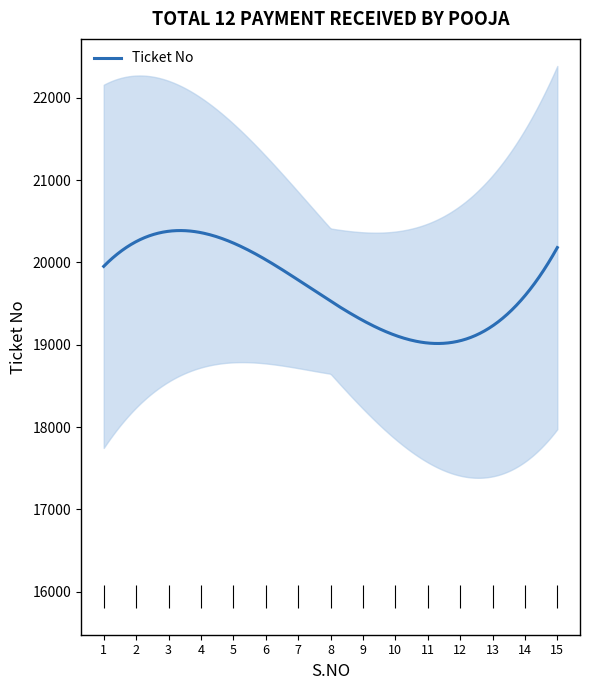

Reading left to right, list all the values displayed in this chart.

20095	20190	20280	20241	20149	20081	19451	20257	20251	18913	16405	20391	20149	18868	20298